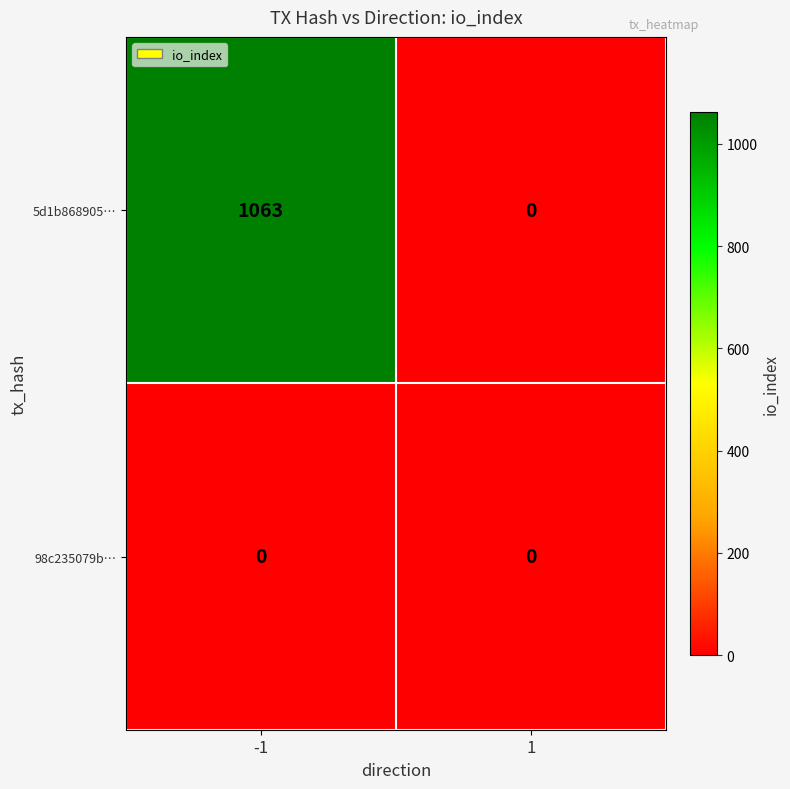

Which series changed the most between -1 and 1?

5d1b868905…